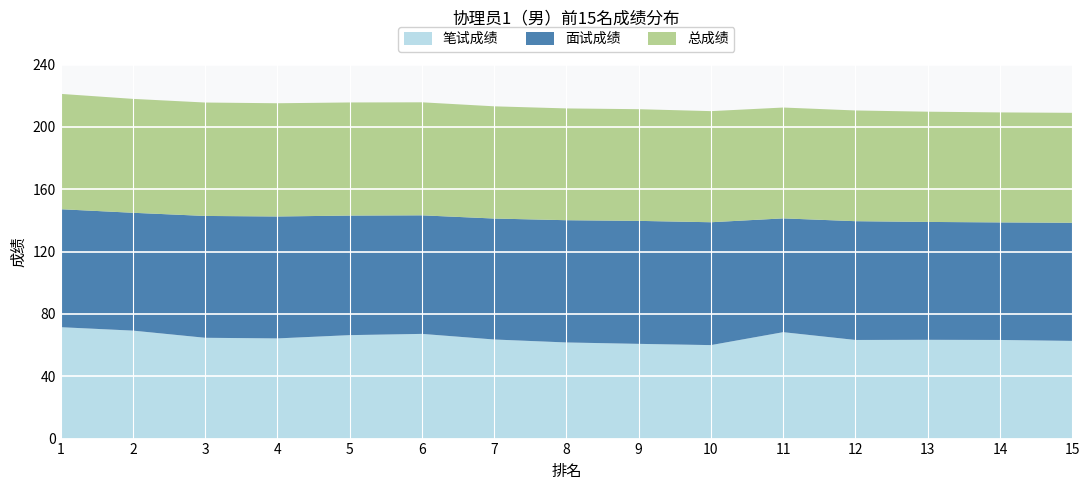

Reading left to right, what are all the values shown in this chart?

笔试成绩: 1=71.5	2=69.3	3=64.7	4=64.3	5=66.4	6=67.2	7=63.6	8=61.7	9=60.8	10=60.0	11=68.3	12=63.3	13=63.4	14=63.3	15=62.7
面试成绩: 1=75.7	2=75.6	3=78.2	4=78.3	5=76.7	6=76.1	7=77.6	8=78.5	9=78.9	10=78.9	11=73.0	12=76.2	13=75.7	14=75.5	15=75.8
总成绩: 1=74.0	2=73.1	3=72.8	4=72.7	5=72.6	6=72.5	7=72.0	8=71.8	9=71.7	10=71.3	11=71.1	12=71.1	13=70.8	14=70.6	15=70.6